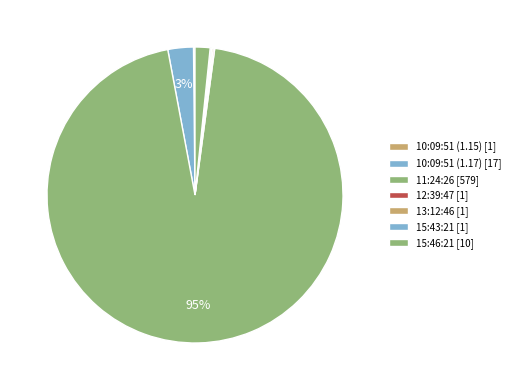

The 12:39:47 slice represents 13% of the pie. True or false?

False